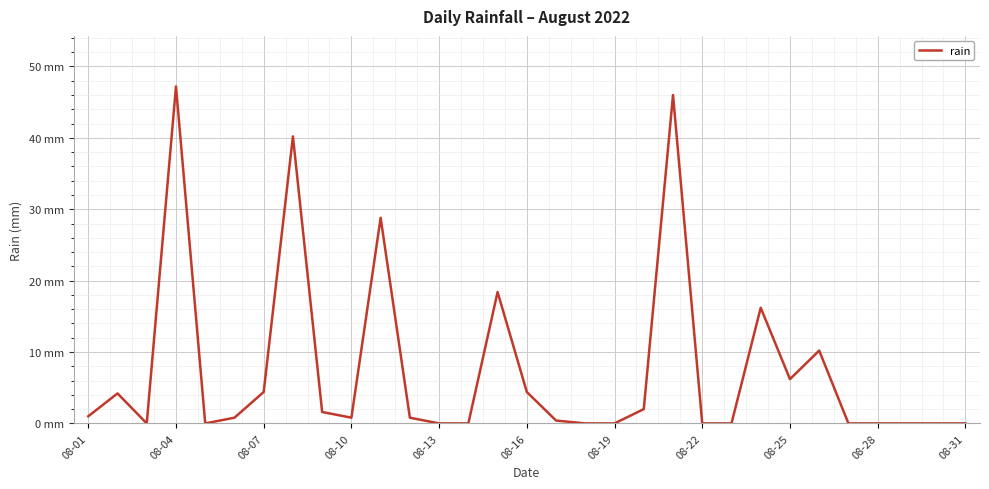

Does the chart have visible grid lines?

Yes